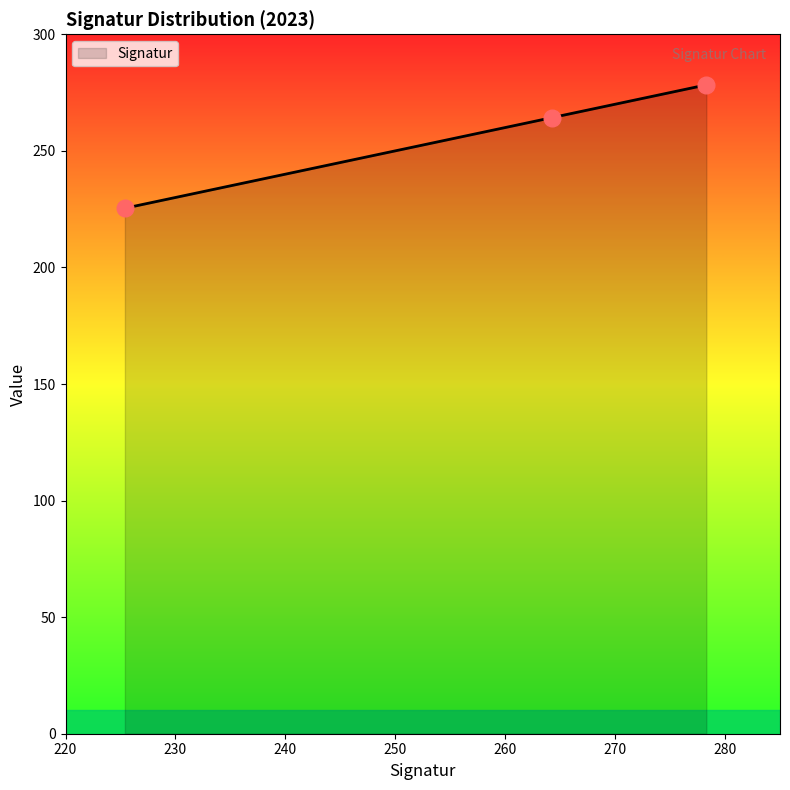

What is the smallest value displayed?

225.4